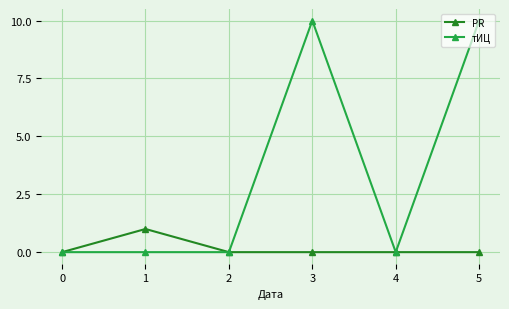

What value does the PR series have at 1?

1